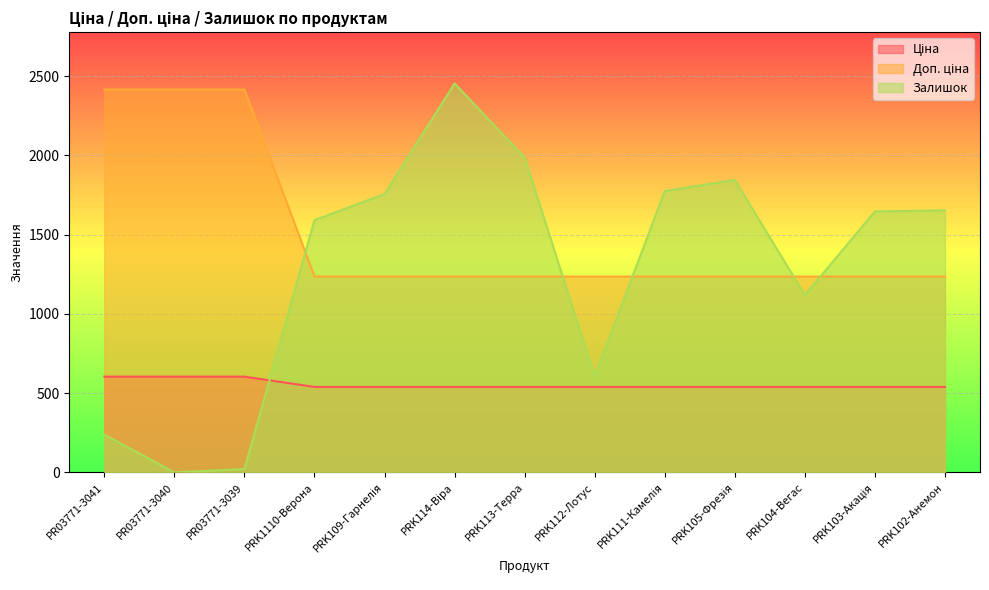

What is the greatest value displayed?

2453.0